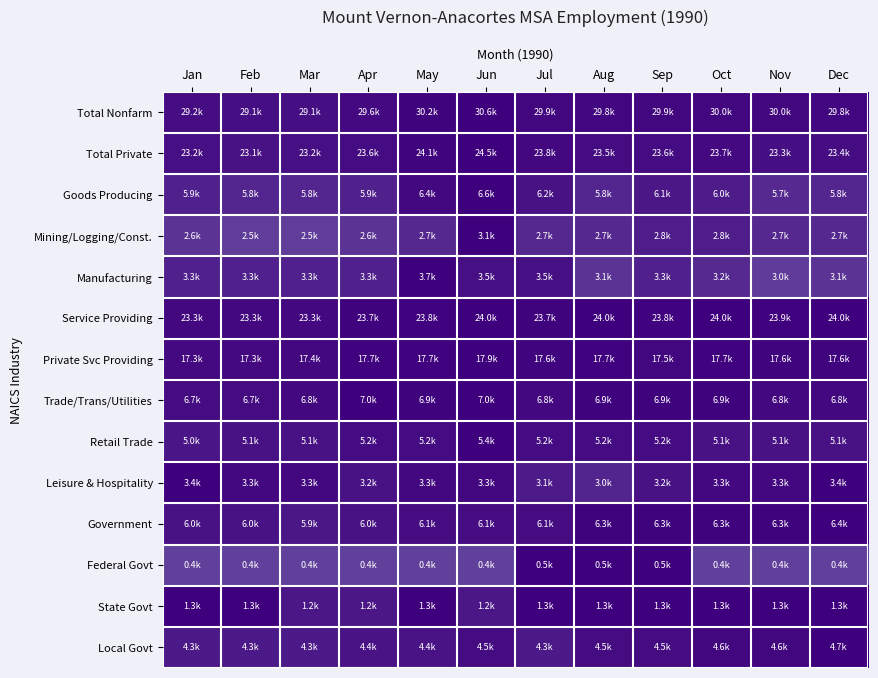

Reading left to right, list all the values displayed in this chart.

Total Nonfarm: Jan=1.0	Feb=1.0	Mar=1.0	Apr=1.0	May=1.0	Jun=1.0	Jul=1.0	Aug=1.0	Sep=1.0	Oct=1.0	Nov=1.0	Dec=1.0
Total Private: Jan=0.9	Feb=0.9	Mar=0.9	Apr=1.0	May=1.0	Jun=1.0	Jul=1.0	Aug=1.0	Sep=1.0	Oct=1.0	Nov=1.0	Dec=1.0
Goods Producing: Jan=0.9	Feb=0.9	Mar=0.9	Apr=0.9	May=1.0	Jun=1.0	Jul=0.9	Aug=0.9	Sep=0.9	Oct=0.9	Nov=0.9	Dec=0.9
Mining/Logging/Const.: Jan=0.8	Feb=0.8	Mar=0.8	Apr=0.8	May=0.9	Jun=1.0	Jul=0.9	Aug=0.9	Sep=0.9	Oct=0.9	Nov=0.9	Dec=0.9
Manufacturing: Jan=0.9	Feb=0.9	Mar=0.9	Apr=0.9	May=1.0	Jun=0.9	Jul=0.9	Aug=0.8	Sep=0.9	Oct=0.9	Nov=0.8	Dec=0.8
Service Providing: Jan=1.0	Feb=1.0	Mar=1.0	Apr=1.0	May=1.0	Jun=1.0	Jul=1.0	Aug=1.0	Sep=1.0	Oct=1.0	Nov=1.0	Dec=1.0
Private Svc Providing: Jan=1.0	Feb=1.0	Mar=1.0	Apr=1.0	May=1.0	Jun=1.0	Jul=1.0	Aug=1.0	Sep=1.0	Oct=1.0	Nov=1.0	Dec=1.0
Trade/Trans/Utilities: Jan=1.0	Feb=1.0	Mar=1.0	Apr=1.0	May=1.0	Jun=1.0	Jul=1.0	Aug=1.0	Sep=1.0	Oct=1.0	Nov=1.0	Dec=1.0
Retail Trade: Jan=0.9	Feb=0.9	Mar=0.9	Apr=1.0	May=1.0	Jun=1.0	Jul=1.0	Aug=1.0	Sep=1.0	Oct=0.9	Nov=0.9	Dec=0.9
Leisure & Hospitality: Jan=1.0	Feb=1.0	Mar=1.0	Apr=0.9	May=1.0	Jun=1.0	Jul=0.9	Aug=0.9	Sep=0.9	Oct=1.0	Nov=1.0	Dec=1.0
Government: Jan=0.9	Feb=0.9	Mar=0.9	Apr=0.9	May=1.0	Jun=1.0	Jul=1.0	Aug=1.0	Sep=1.0	Oct=1.0	Nov=1.0	Dec=1.0
Federal Govt: Jan=0.8	Feb=0.8	Mar=0.8	Apr=0.8	May=0.8	Jun=0.8	Jul=1.0	Aug=1.0	Sep=1.0	Oct=0.8	Nov=0.8	Dec=0.8
State Govt: Jan=1.0	Feb=1.0	Mar=0.9	Apr=0.9	May=1.0	Jun=0.9	Jul=1.0	Aug=1.0	Sep=1.0	Oct=1.0	Nov=1.0	Dec=1.0
Local Govt: Jan=0.9	Feb=0.9	Mar=0.9	Apr=0.9	May=0.9	Jun=1.0	Jul=0.9	Aug=1.0	Sep=1.0	Oct=1.0	Nov=1.0	Dec=1.0